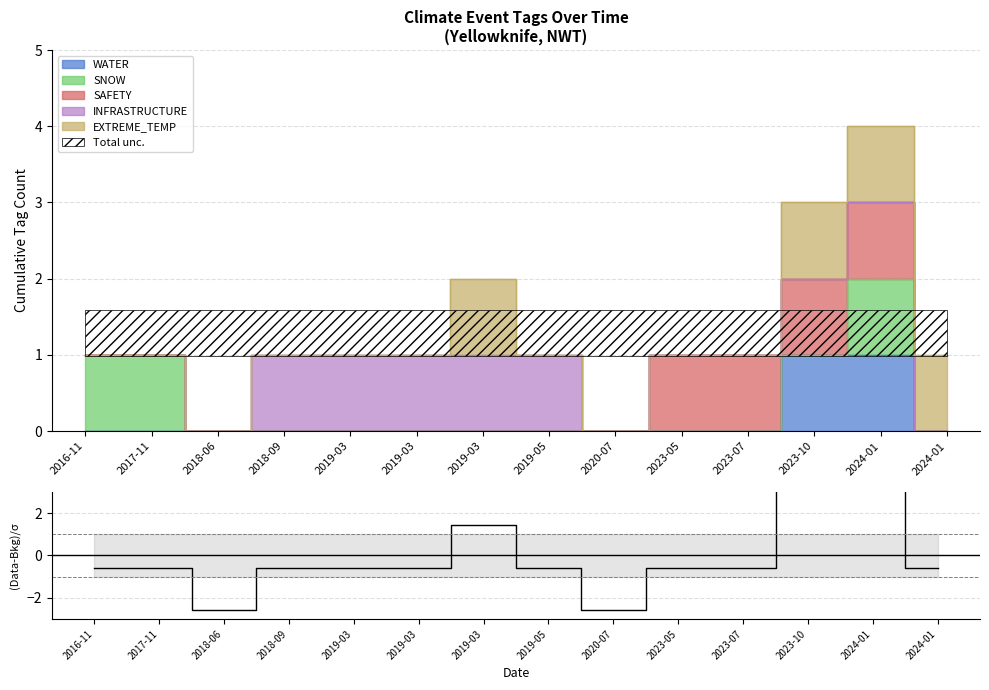

Reading right to left, list all the values displayed in this chart.

2024-01=-0.6	2024-01=5.4	2023-10=3.4	2023-07=-0.6	2023-05=-0.6	2020-07=-2.6	2019-05=-0.6	2019-03=1.4	2019-03=-0.6	2019-03=-0.6	2018-09=-0.6	2018-06=-2.6	2017-11=-0.6	2016-11=-0.6